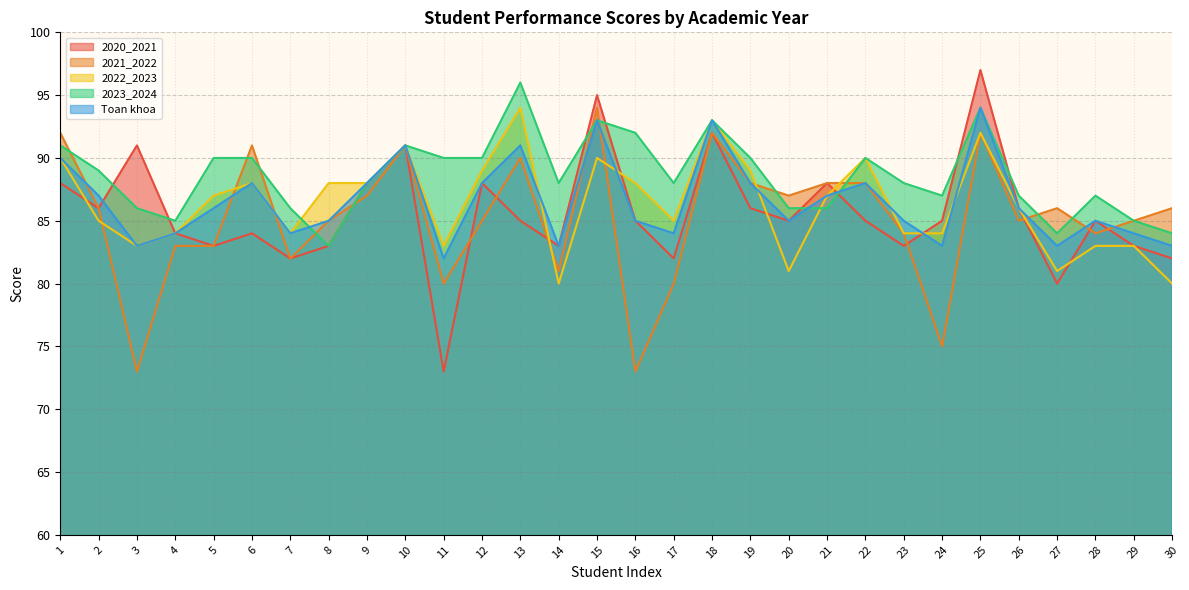

Reading left to right, list all the values displayed in this chart.

2020_2021: 88	86	91	84	83	84	82	83	88	91	73	88	85	83	95	85	82	92	86	85	88	85	83	85	97	86	80	85	83	82
2021_2022: 92	86	73	83	83	91	82	85	87	91	80	85	90	81	94	73	80	92	88	87	88	88	84	75	92	85	86	84	85	86
2022_2023: 90	85	83	84	87	88	84	88	88	91	83	89	94	80	90	88	85	93	89	81	87	90	84	84	92	86	81	83	83	80
2023_2024: 91	89	86	85	90	90	86	83	88	91	90	90	96	88	93	92	88	93	90	86	86	90	88	87	94	87	84	87	85	84
Toan khoa: 90	87	83	84	86	88	84	85	88	91	82	88	91	83	93	85	84	93	88	85	87	88	85	83	94	86	83	85	84	83